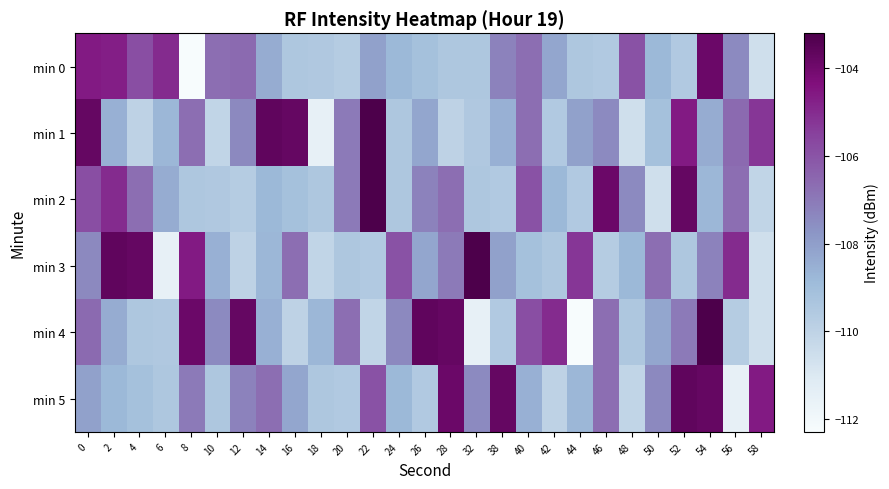

Which series changed the most between 6 and 50?

min 3